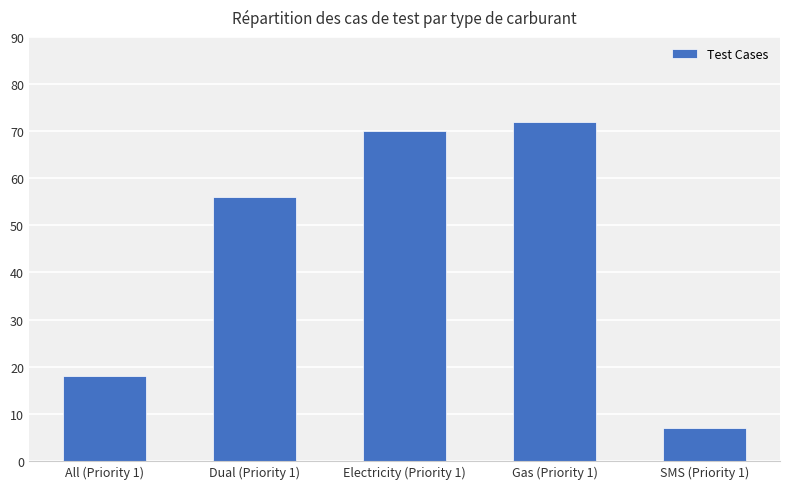

How many values are below 56?

2